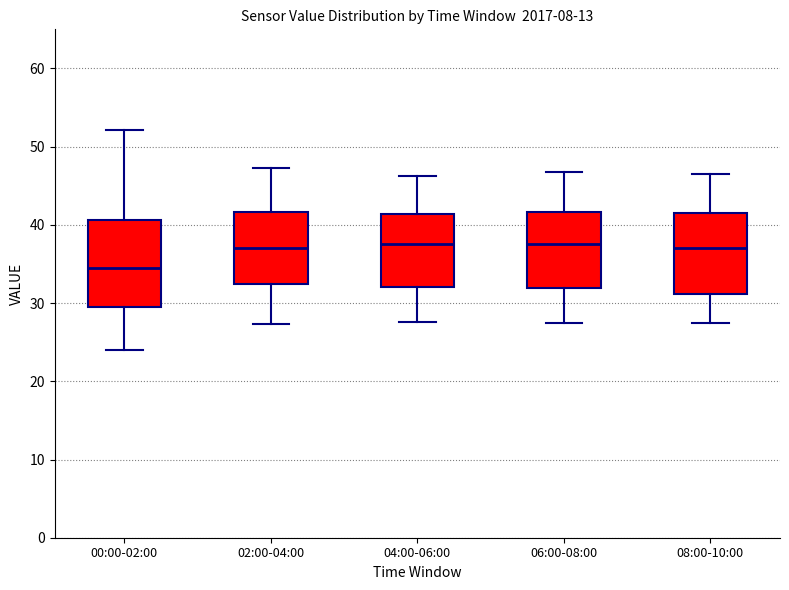

Where is the upper edge of the box for 02:00-04:00 on the y-axis? The values are not printed on the chart, so give them approximately, as read against the axis.

42